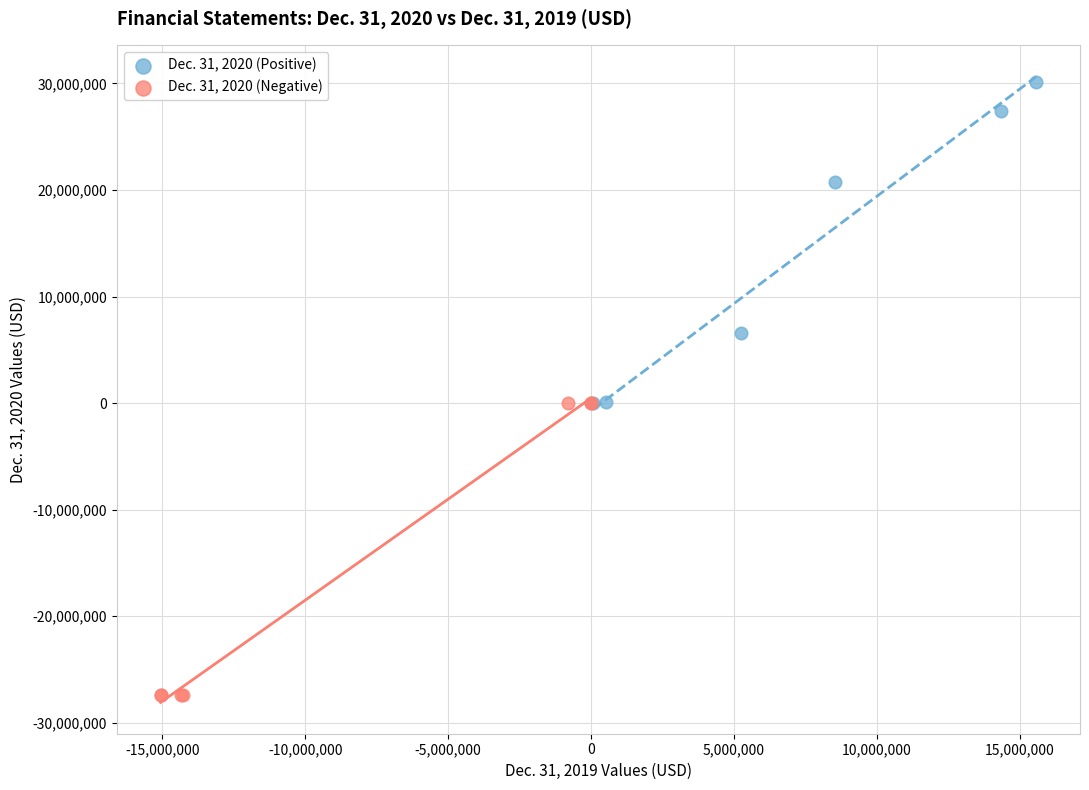

Which series contains the highest Y value?

Dec. 31, 2020 (Positive)